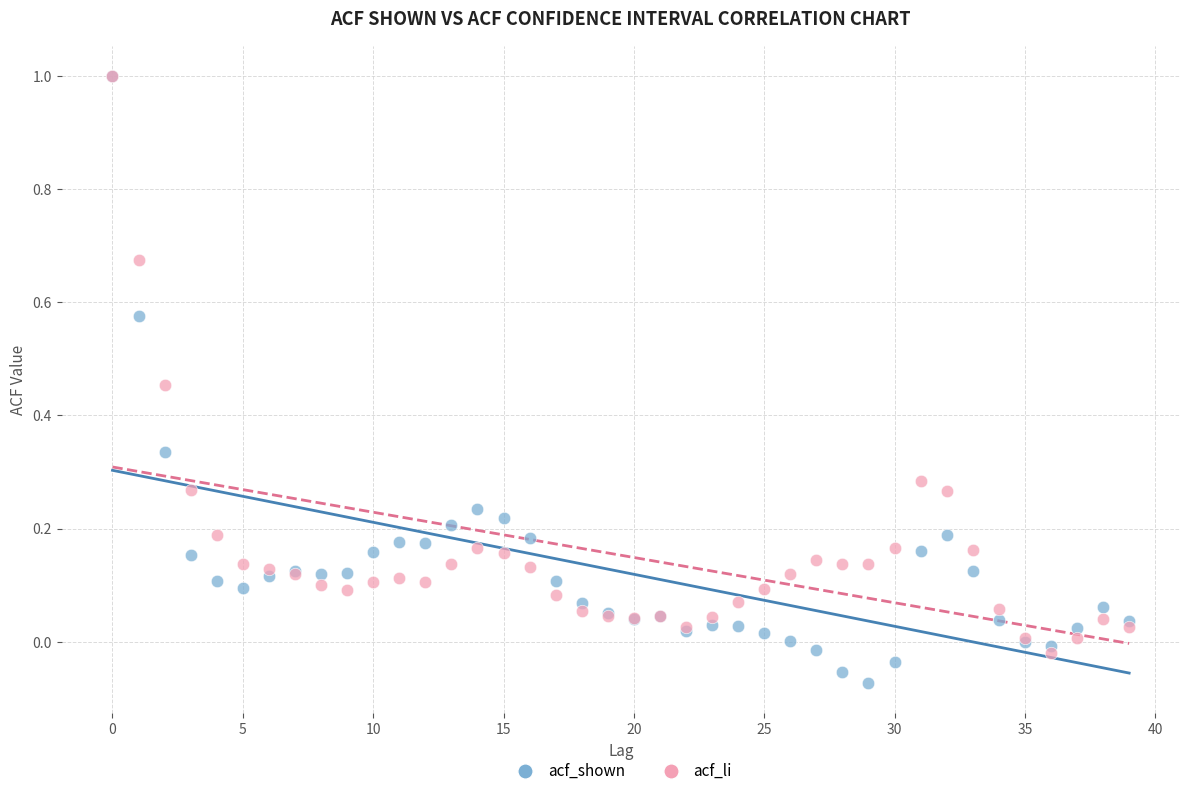

Which series has the widest spread of Y values?

acf_shown